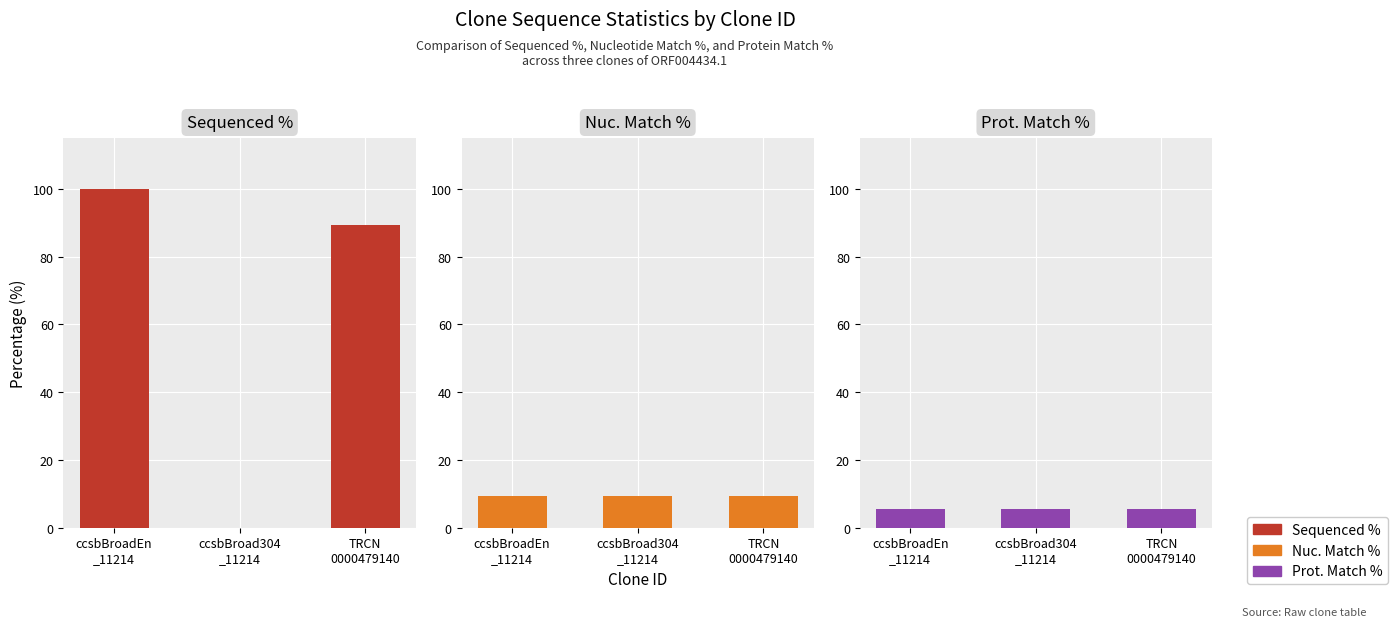

List the labels in order of Nuc. Match % value, smallest first.

ccsbBroadEn
_11214, ccsbBroad304
_11214, TRCN
0000479140